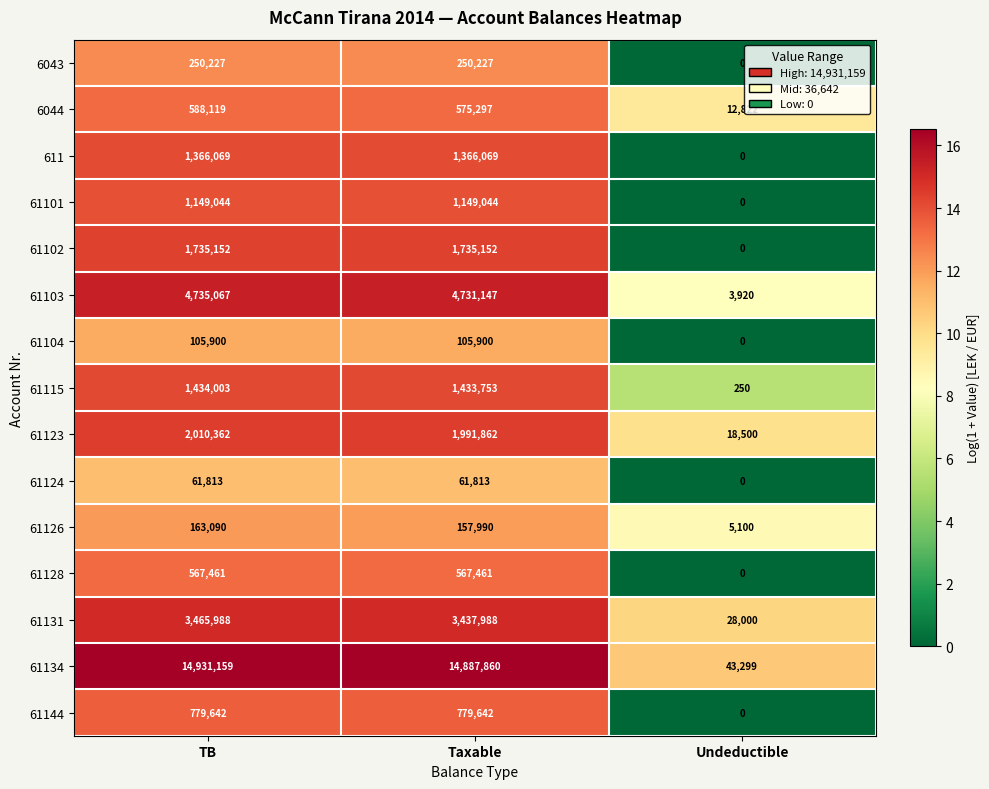

What is the sum of the 6044 values at TB and Undeductible?

600941